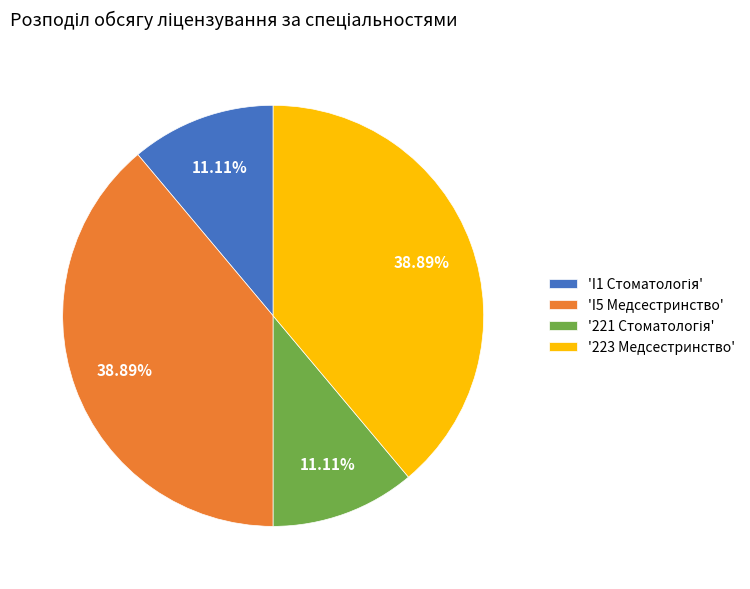

Count the number of slices in the pie.

4